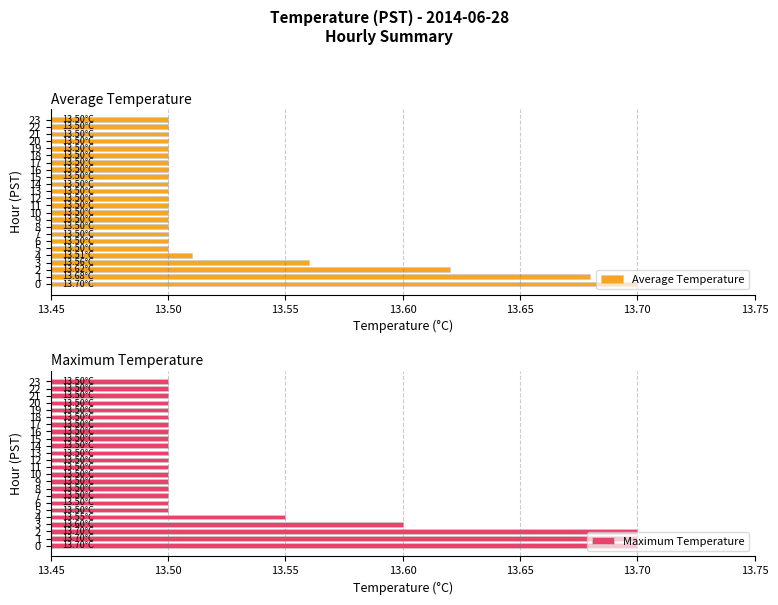

Reading left to right, extract all data points from this chart.

Average Temperature: 13.7	13.7	13.6	13.6	13.5	13.5	13.5	13.5	13.5	13.5	13.5	13.5	13.5	13.5	13.5	13.5	13.5	13.5	13.5	13.5	13.5	13.5	13.5	13.5
Maximum Temperature: 13.7	13.7	13.7	13.6	13.6	13.5	13.5	13.5	13.5	13.5	13.5	13.5	13.5	13.5	13.5	13.5	13.5	13.5	13.5	13.5	13.5	13.5	13.5	13.5